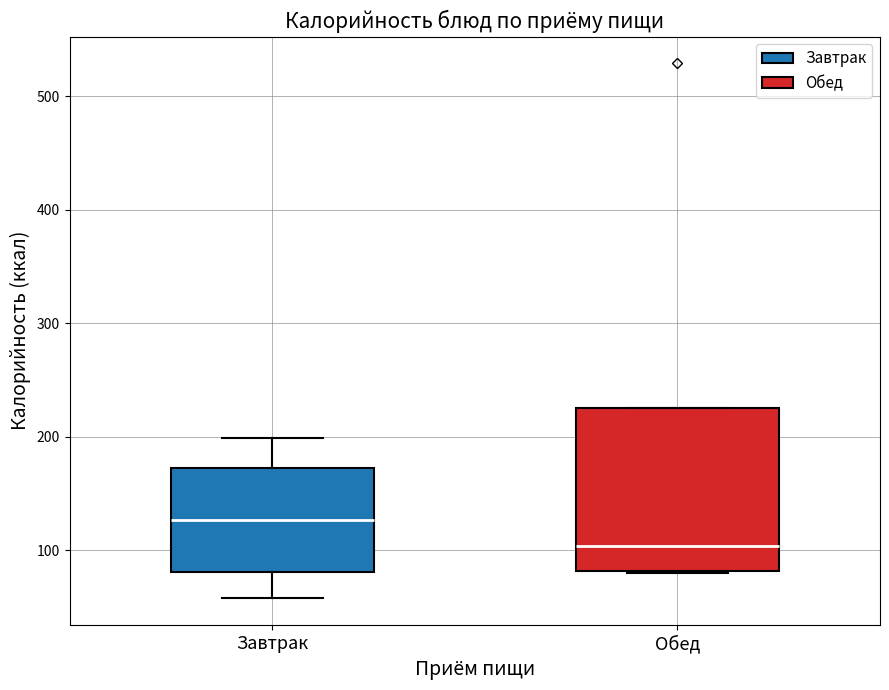

Which box's median line is the highest?

Завтрак